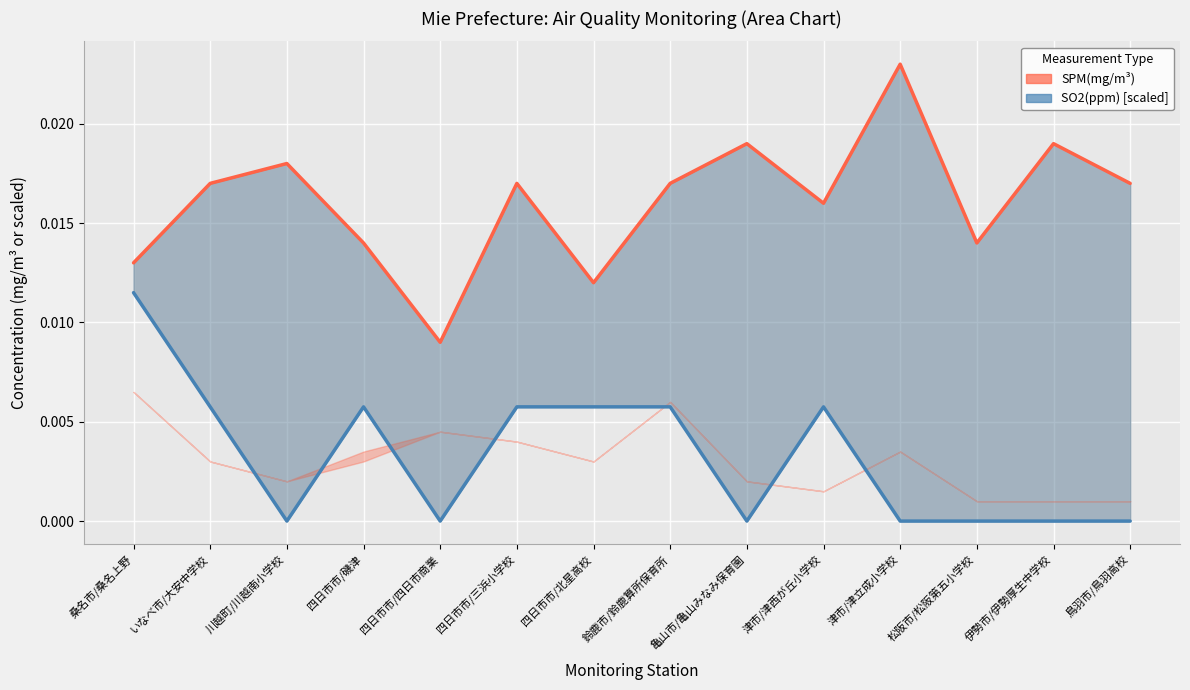

List the labels in order of SO2(ppm) scaled value, smallest first.

川越町/川越南小学校, 四日市市/四日市商業, 亀山市/亀山みなみ保育園, 津市/津立成小学校, 松阪市/松阪第五小学校, 伊勢市/伊勢厚生中学校, 鳥羽市/鳥羽高校, いなべ市/大安中学校, 四日市市/磯津, 四日市市/三浜小学校, 四日市市/北星高校, 鈴鹿市/鈴鹿算所保育所, 津市/津西が丘小学校, 桑名市/桑名上野